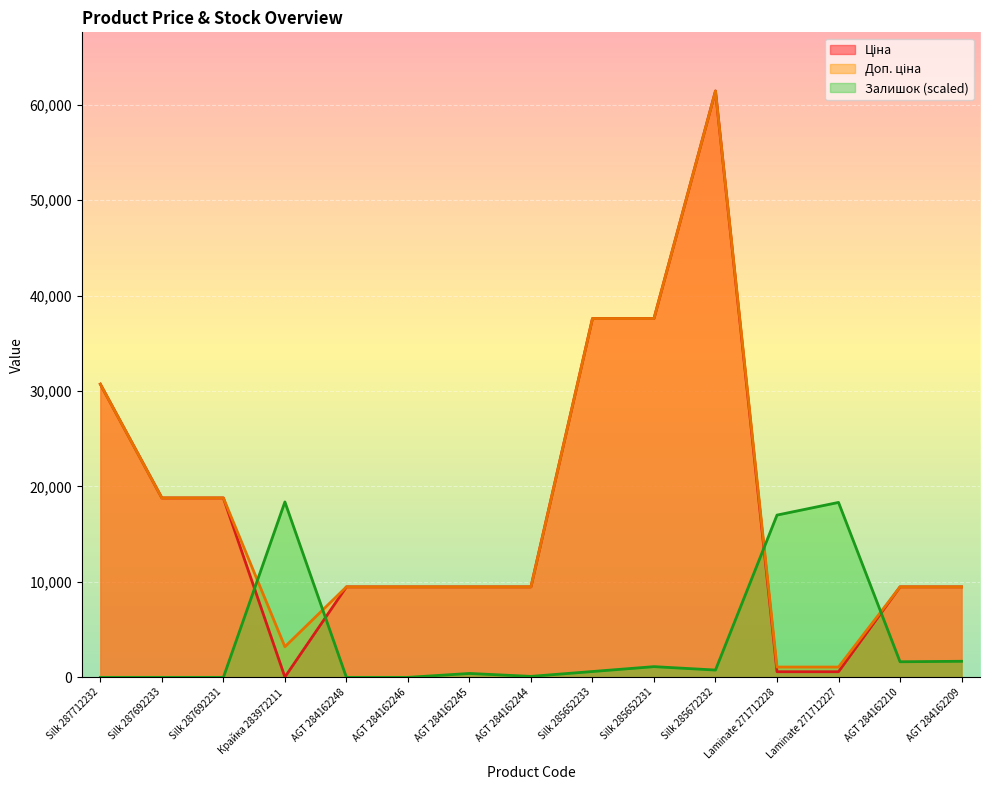

Which series has the largest total across all categories?

Доп. ціна